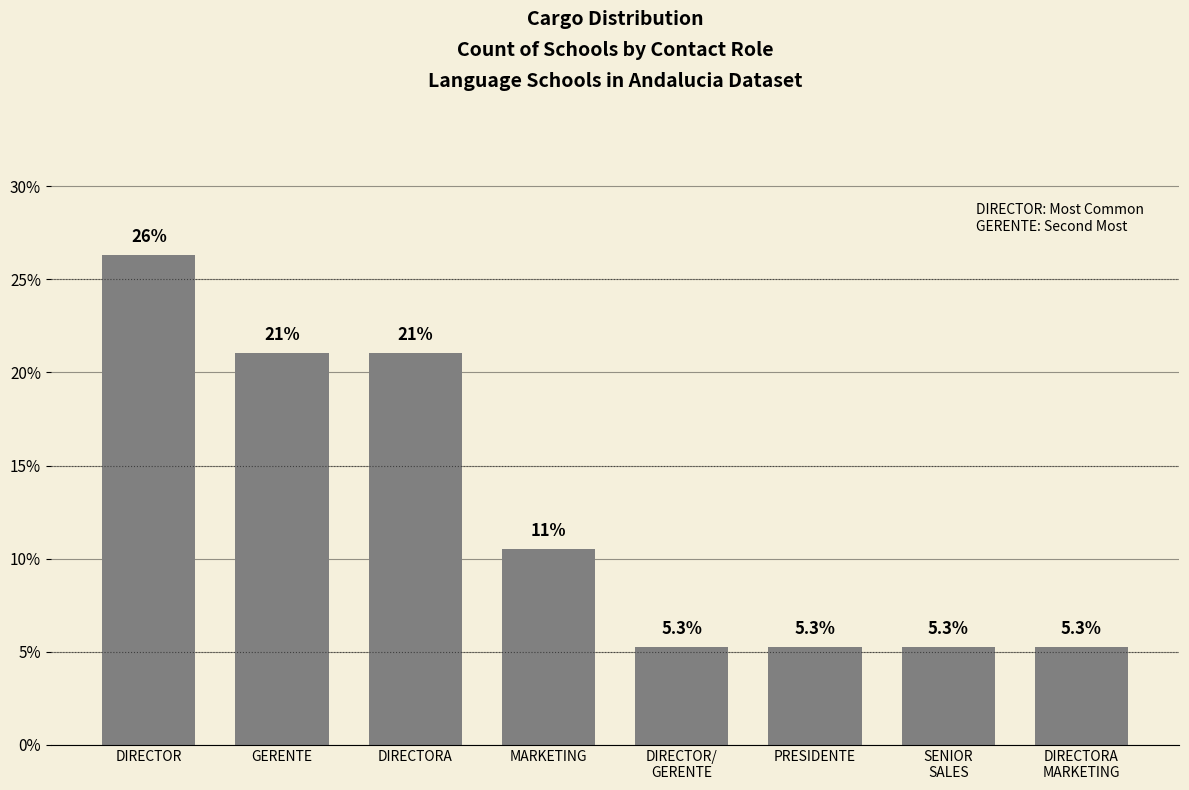

What is the ratio of the value at MARKETING to the value at DIRECTOR/
GERENTE?

2.0